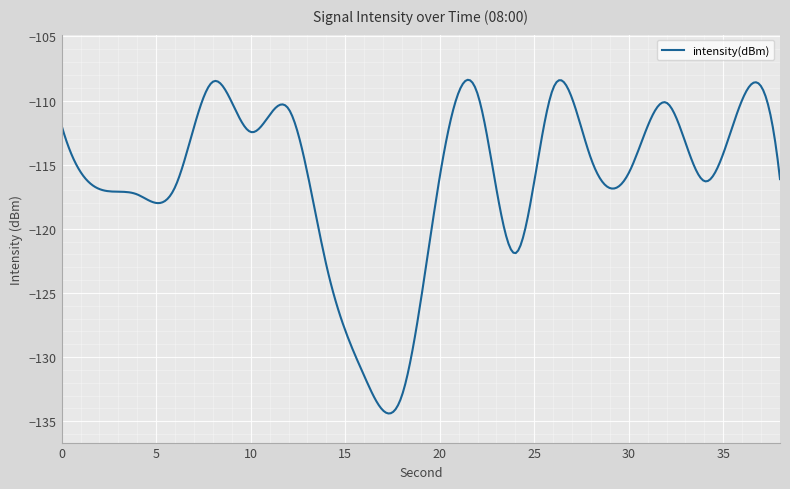

What is the greatest value displayed?

-108.4